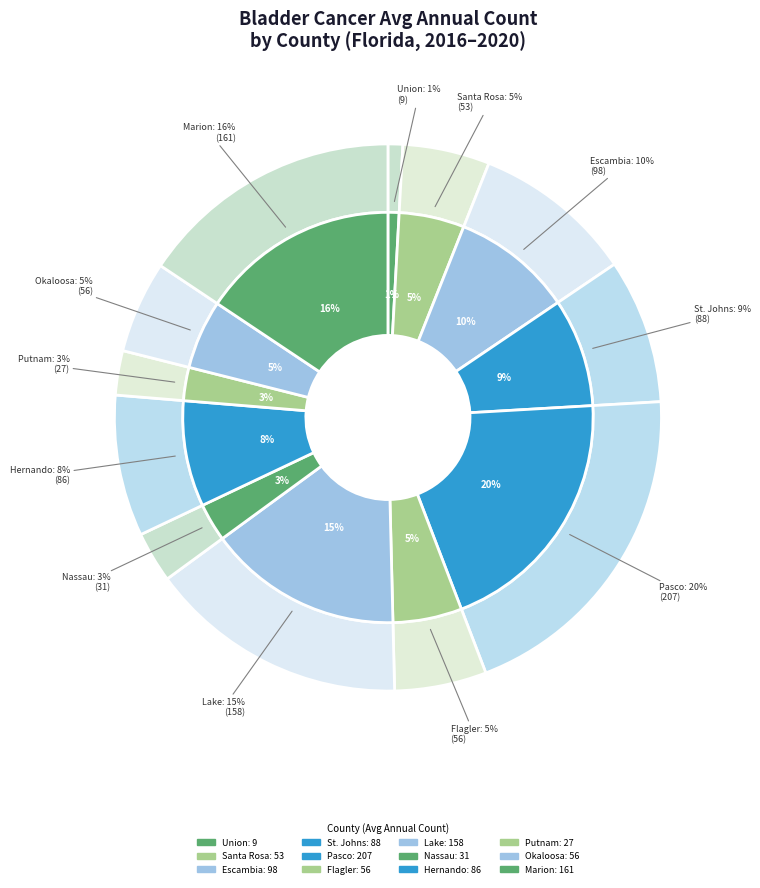

Approximately how many times larger is the value at Union County compared to Escambia County?

0.1